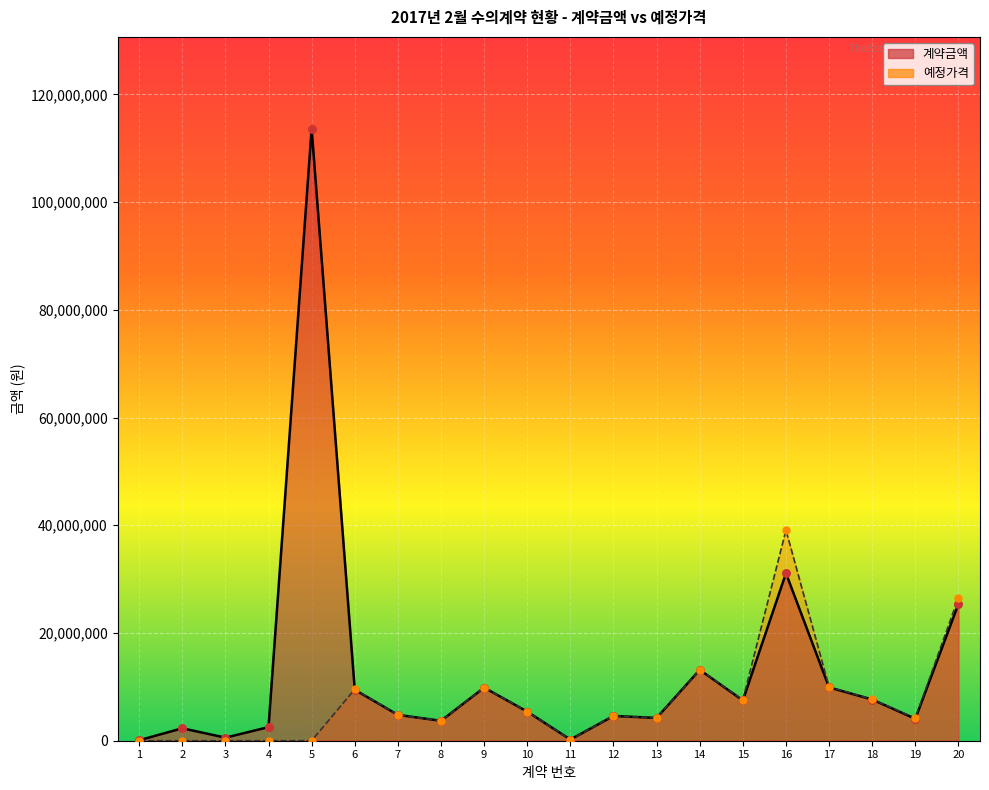

Is the value of 예정가격 at 7 greater than the value of 계약금액 at 12?

Yes